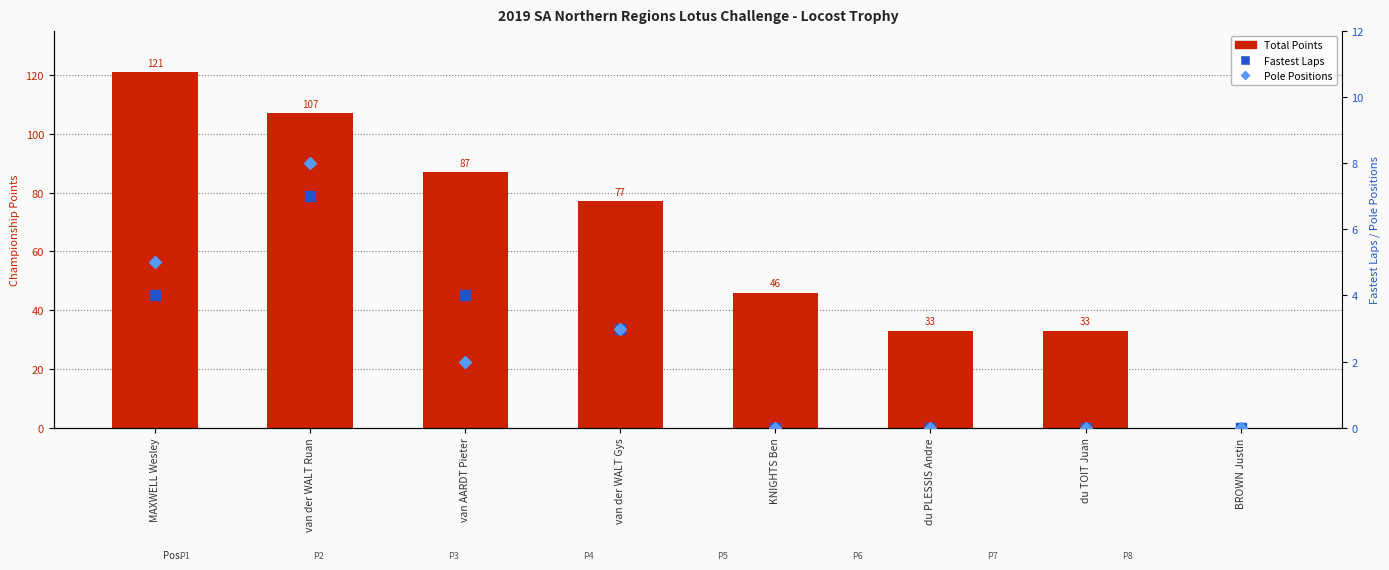

List the series in order of their peak value, lowest first.

Fastest Laps, Pole Positions, Total Points